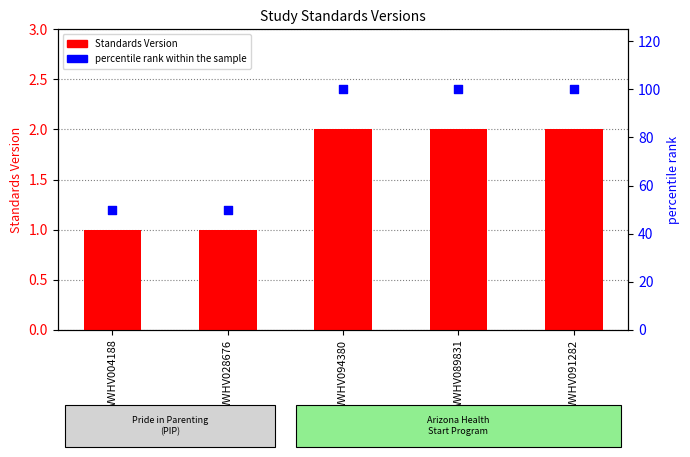

Which series has the largest Y range (max minus min)?

percentile rank within the sample